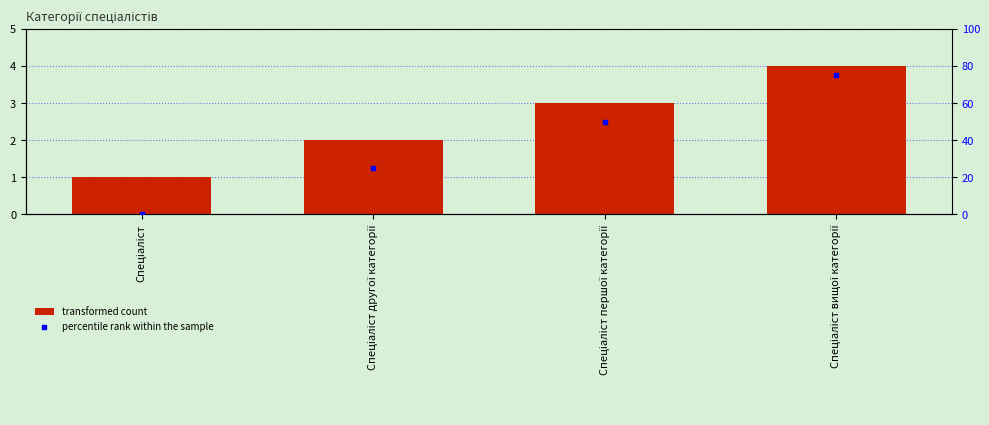

Which series has the largest total across all categories?

percentile rank within the sample